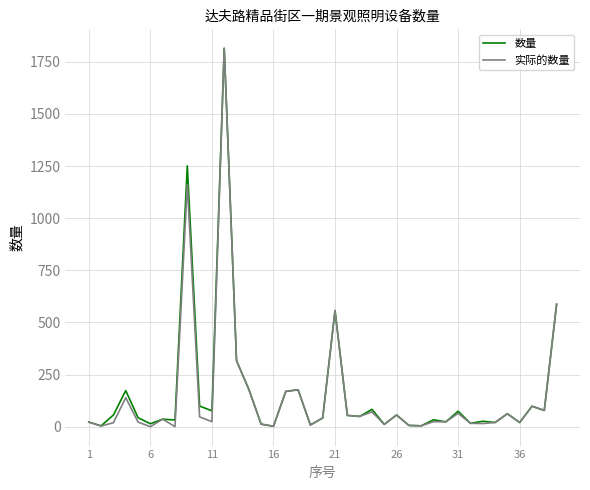

What is the greatest value displayed?

1815